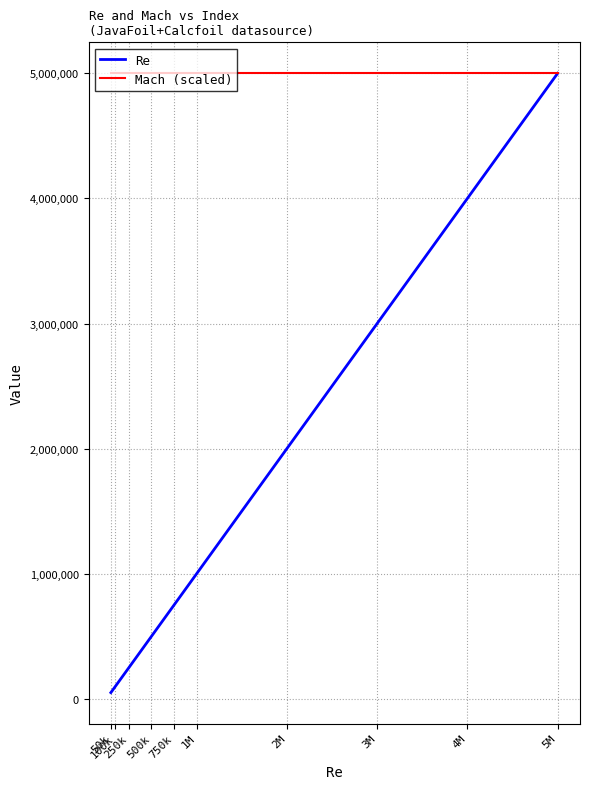

What are all the series names shown in the legend?

Re, Mach (scaled)